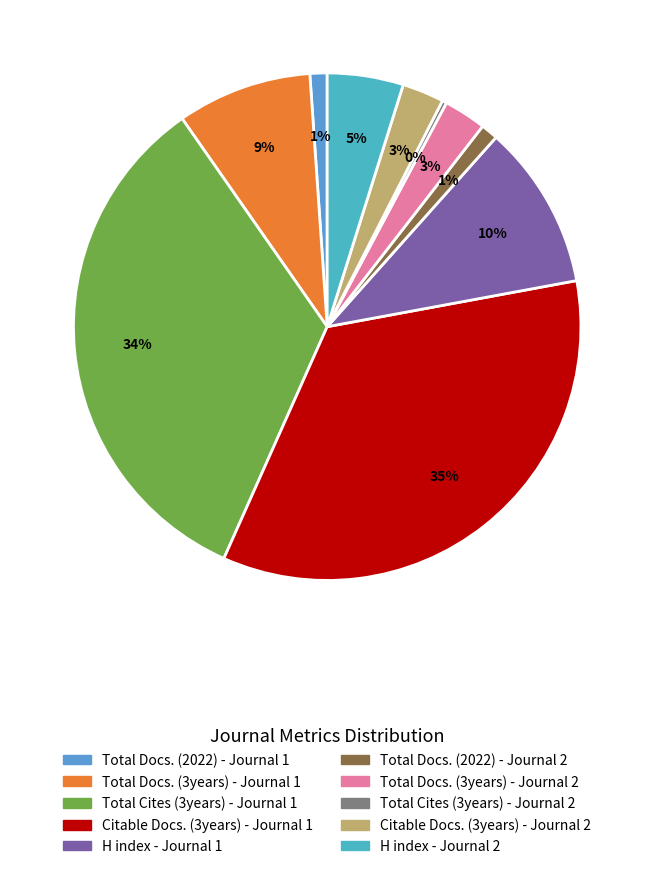

Is it true that H index - Journal 1 is 3% of the pie?

False